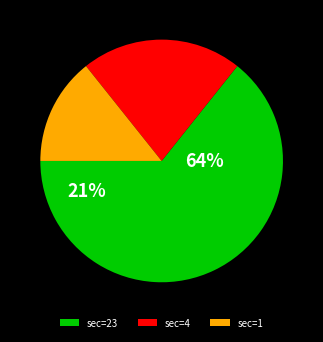

Between sec=23 and sec=4, which is larger?

sec=23